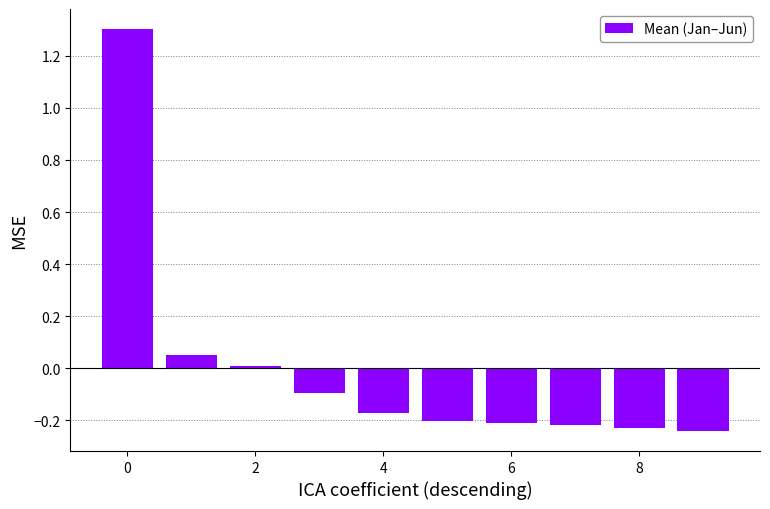

What is the greatest value displayed?

1.3